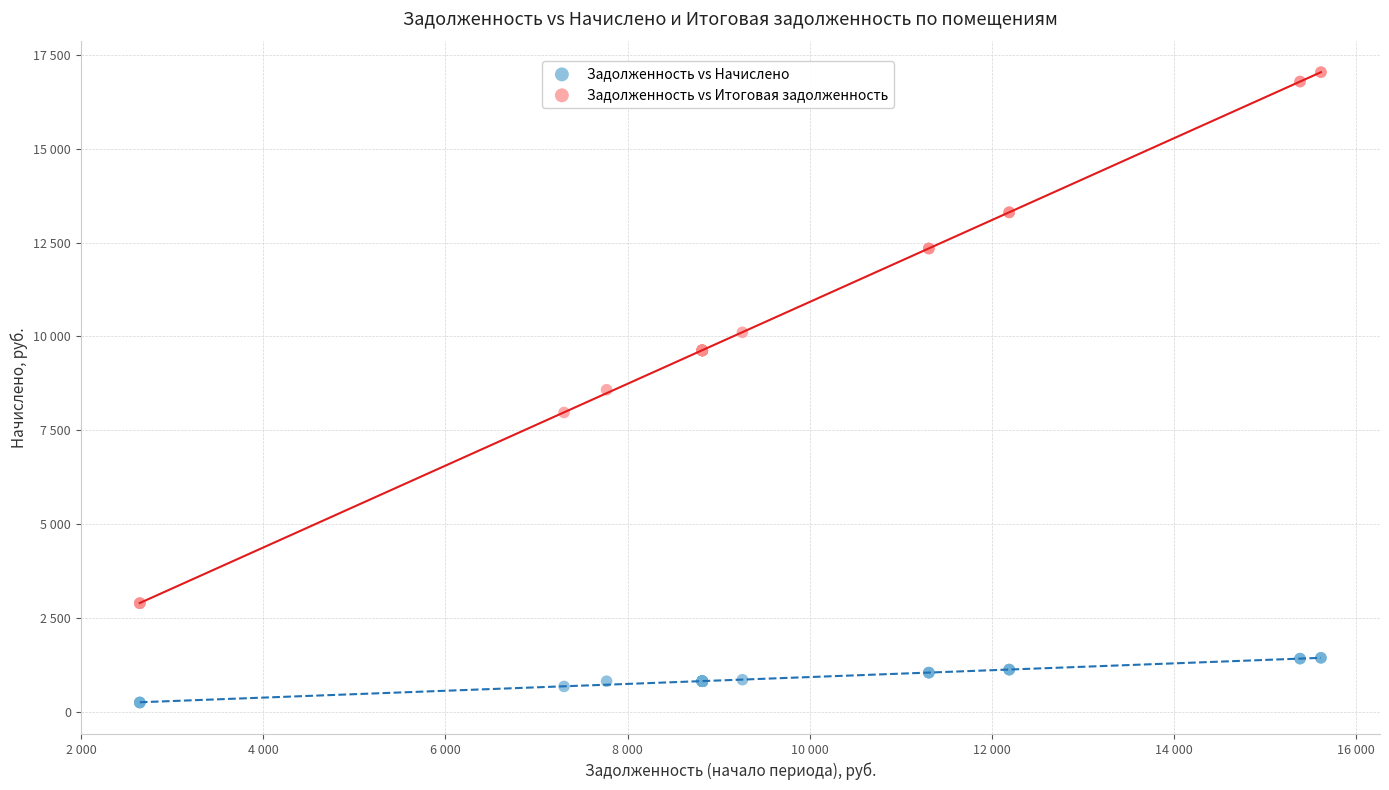

Which series reaches the minimum Y coordinate?

Задолженность vs Начислено